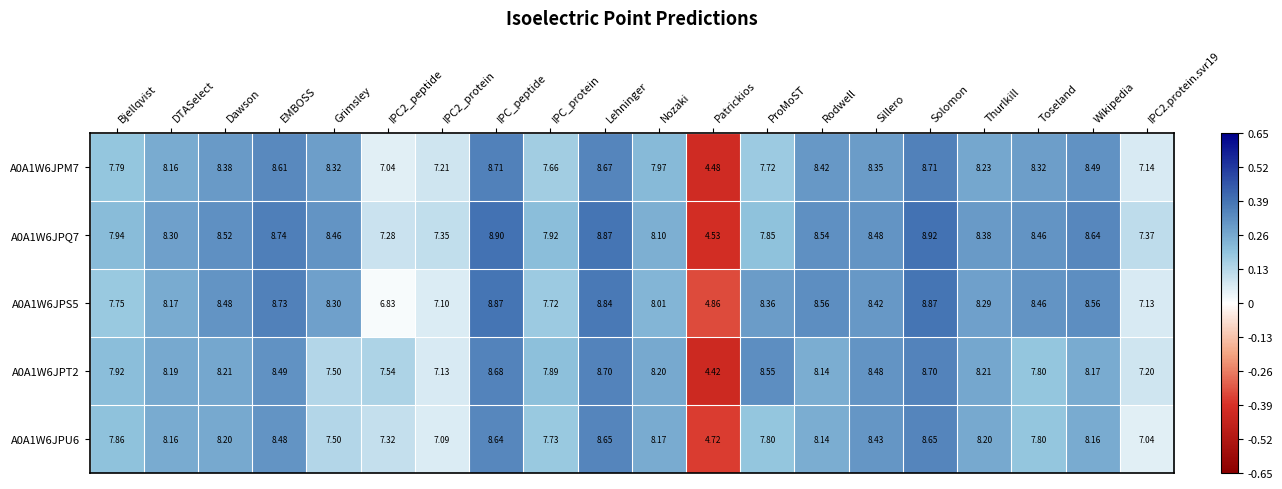

At which label does A0A1W6JPT2 reach its minimum?

Patrickios